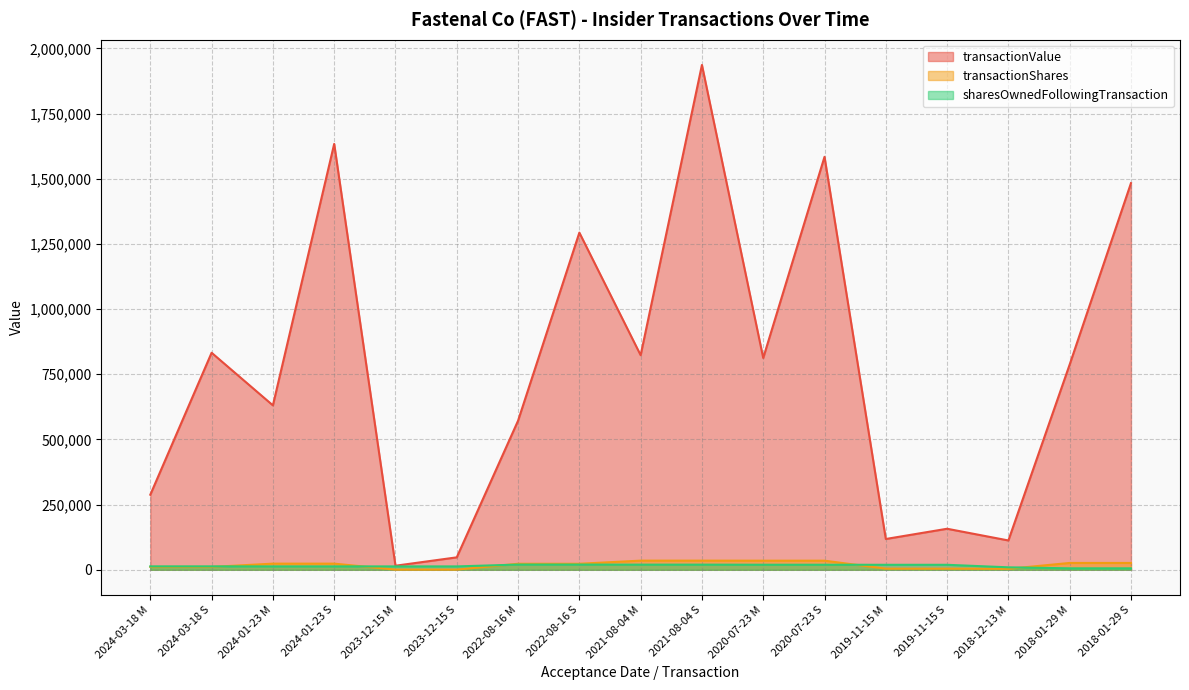

True or false: transactionValue and transactionShares cross at least once.

False